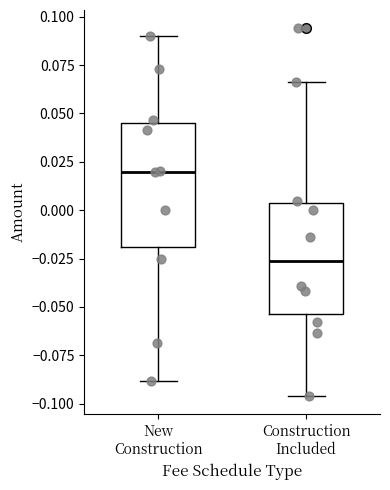

Which box is the tallest, from its lower edge to its upper edge?

New Construction